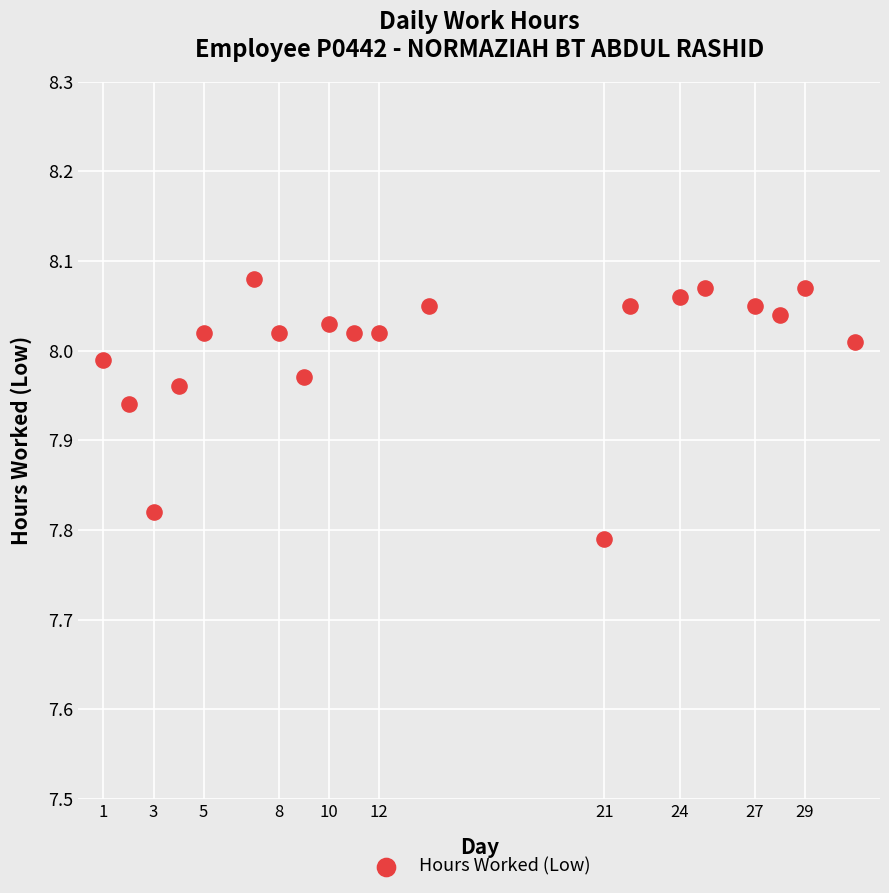

What is the range of X values (max minus min)?

30.0